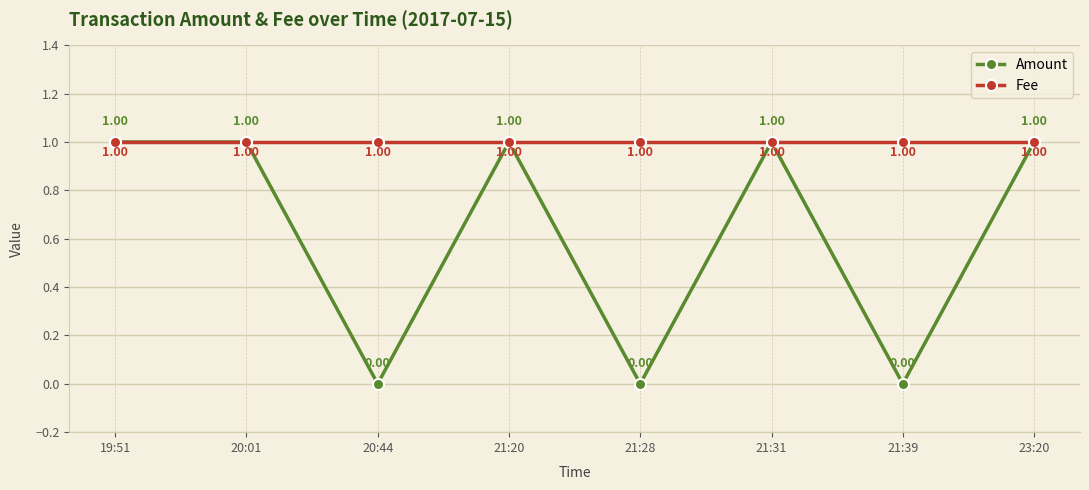

Reading left to right, transcribe all the data shown in this chart.

Amount: 1	1	0	1	0	1	0	1
Fee: 1	1	1	1	1	1	1	1